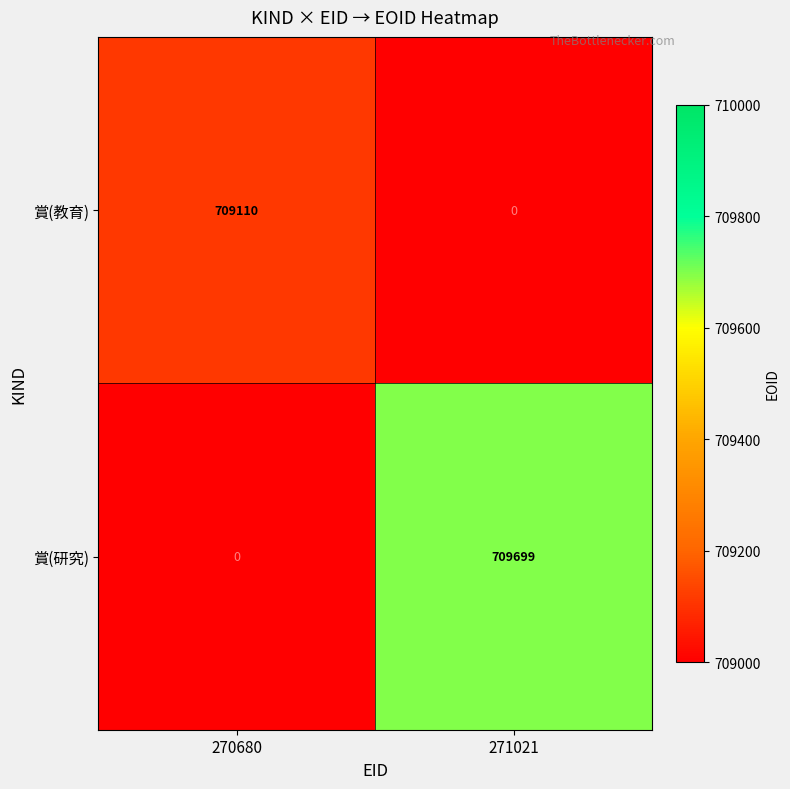

Between 270680 and 271021, which series saw the biggest shift?

賞(研究)